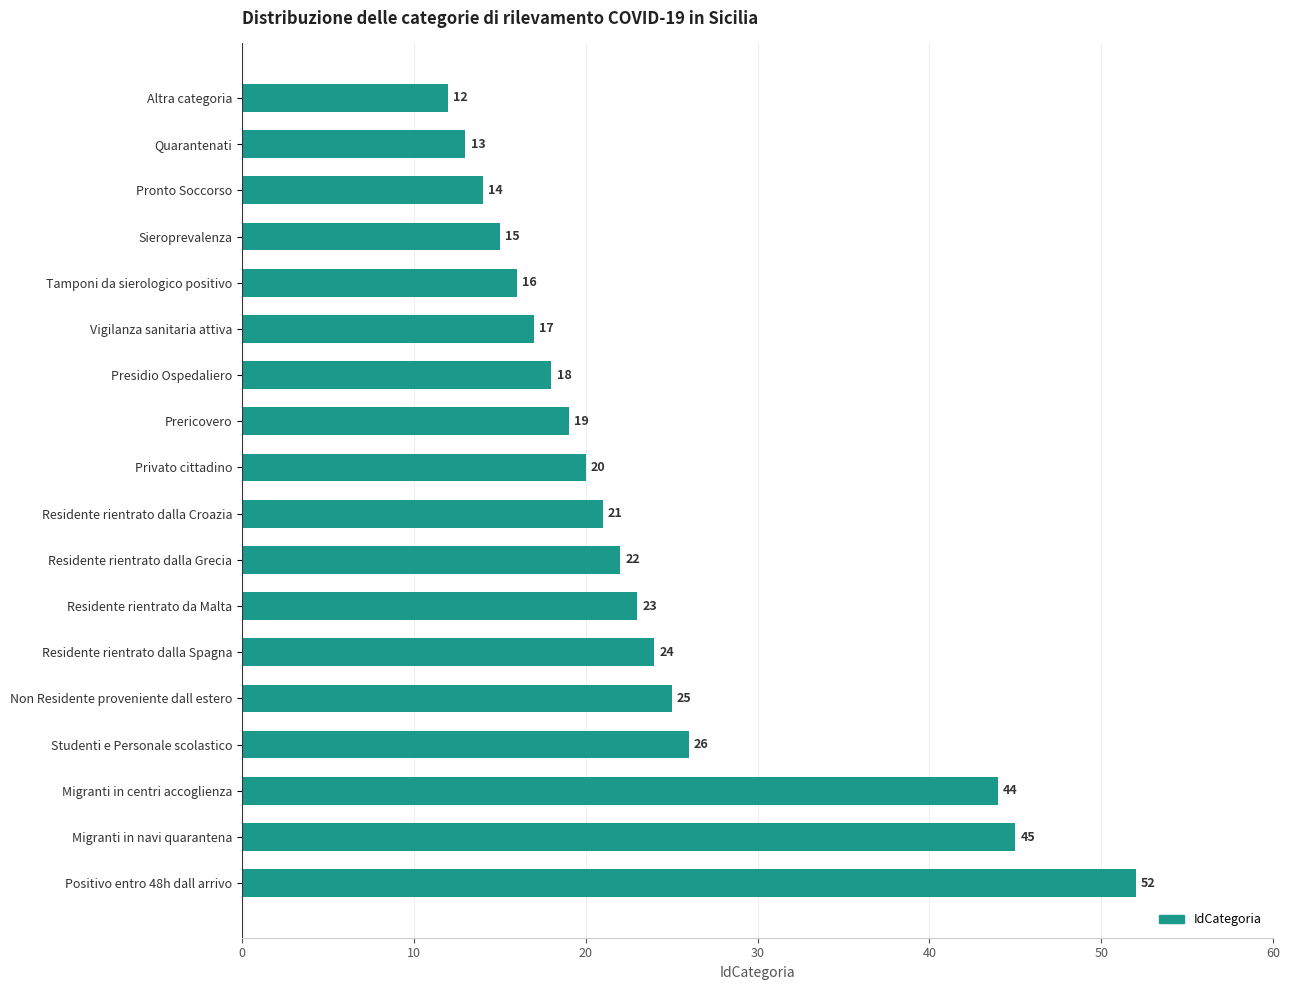

Are the bars grouped side by side (vs. stacked)?

No